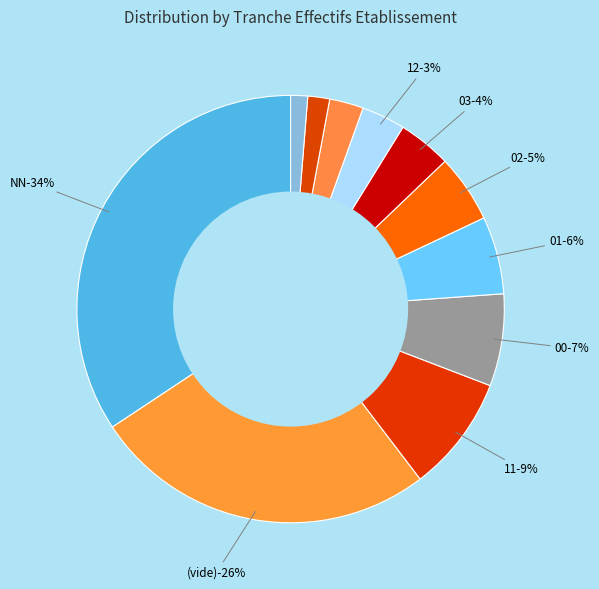

What is the smallest slice in the pie chart?

31